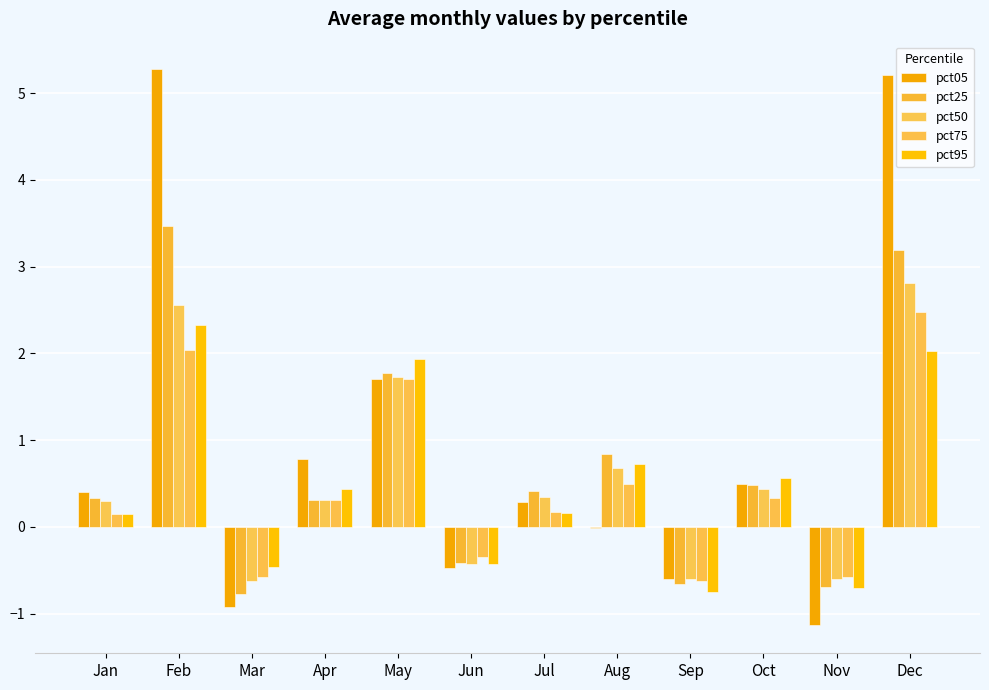

Reading left to right, extract all data points from this chart.

pct05: Jan=0.4	Feb=5.3	Mar=-0.9	Apr=0.8	May=1.7	Jun=-0.5	Jul=0.3	Aug=-0.0	Sep=-0.6	Oct=0.5	Nov=-1.1	Dec=5.2
pct25: Jan=0.3	Feb=3.5	Mar=-0.8	Apr=0.3	May=1.8	Jun=-0.4	Jul=0.4	Aug=0.8	Sep=-0.7	Oct=0.5	Nov=-0.7	Dec=3.2
pct50: Jan=0.3	Feb=2.6	Mar=-0.6	Apr=0.3	May=1.7	Jun=-0.4	Jul=0.3	Aug=0.7	Sep=-0.6	Oct=0.4	Nov=-0.6	Dec=2.8
pct75: Jan=0.1	Feb=2.0	Mar=-0.6	Apr=0.3	May=1.7	Jun=-0.4	Jul=0.2	Aug=0.5	Sep=-0.6	Oct=0.3	Nov=-0.6	Dec=2.5
pct95: Jan=0.2	Feb=2.3	Mar=-0.5	Apr=0.4	May=1.9	Jun=-0.4	Jul=0.2	Aug=0.7	Sep=-0.7	Oct=0.6	Nov=-0.7	Dec=2.0